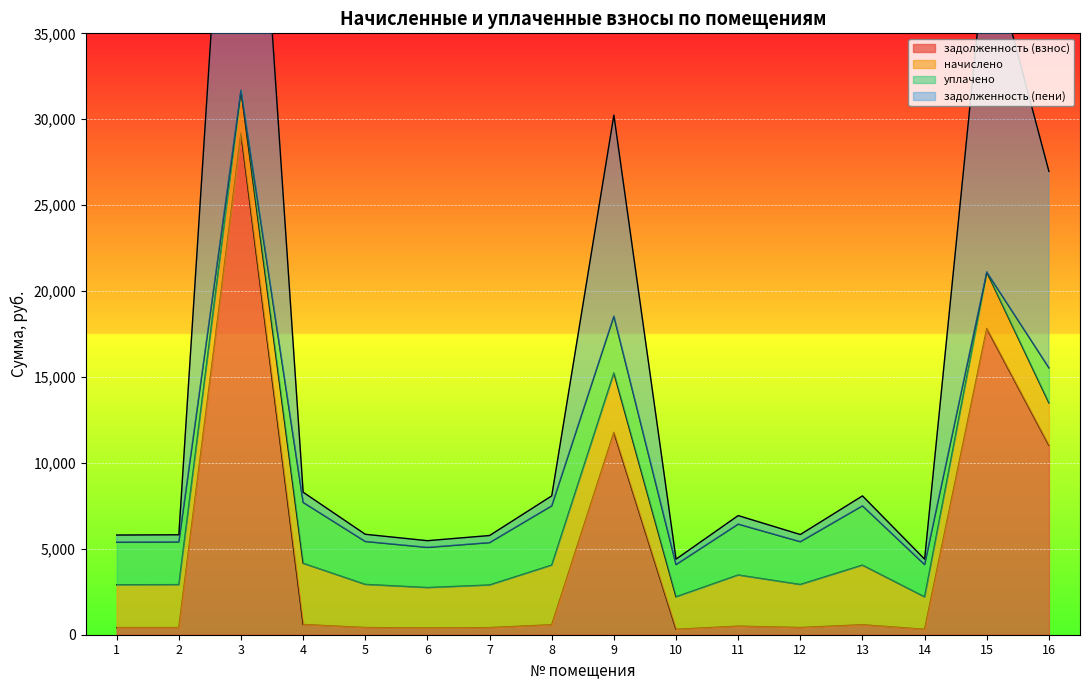

True or false: задолженность (взнос) and задолженность (пени) cross at least once.

False